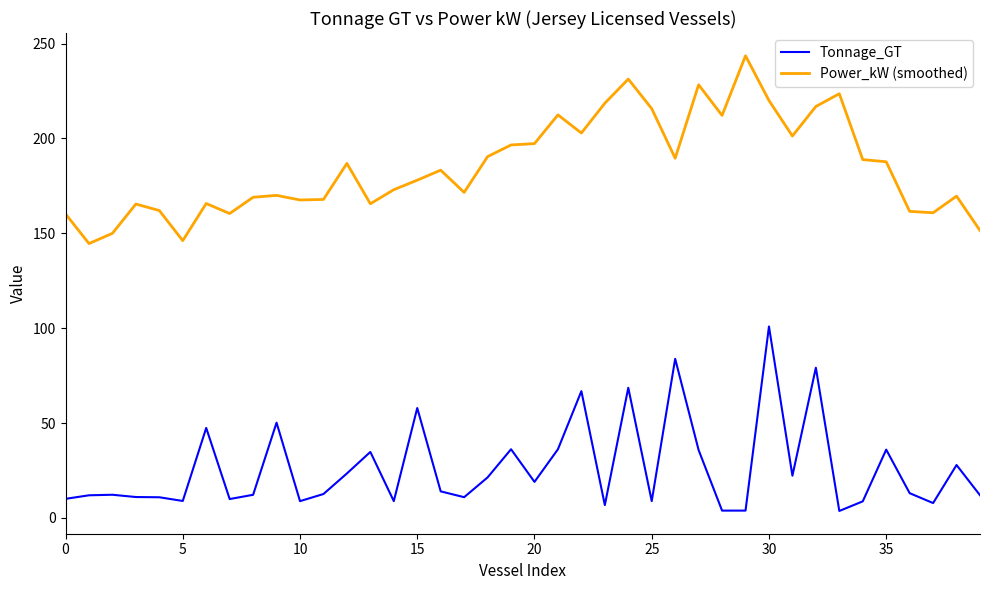

Rank the series by their maximum value, from lowest to highest.

Tonnage_GT, Power_kW (smoothed)